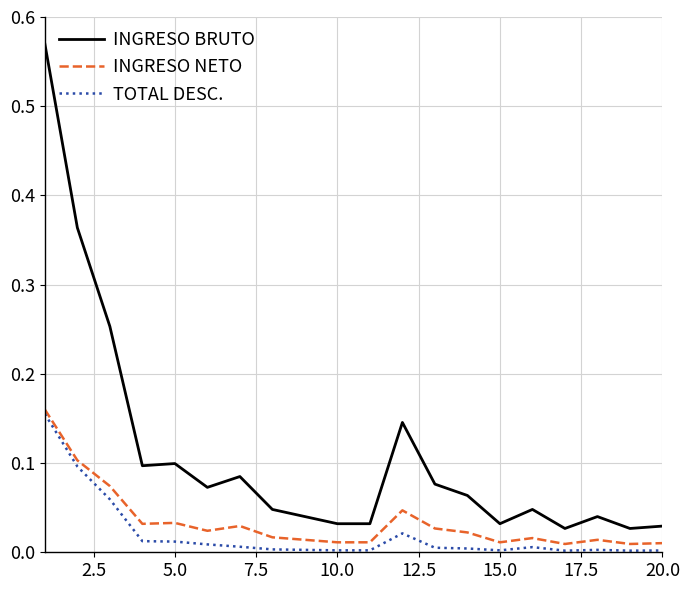

Rank the series by their average value, from highest to lowest.

INGRESO BRUTO, INGRESO NETO, TOTAL DESC.